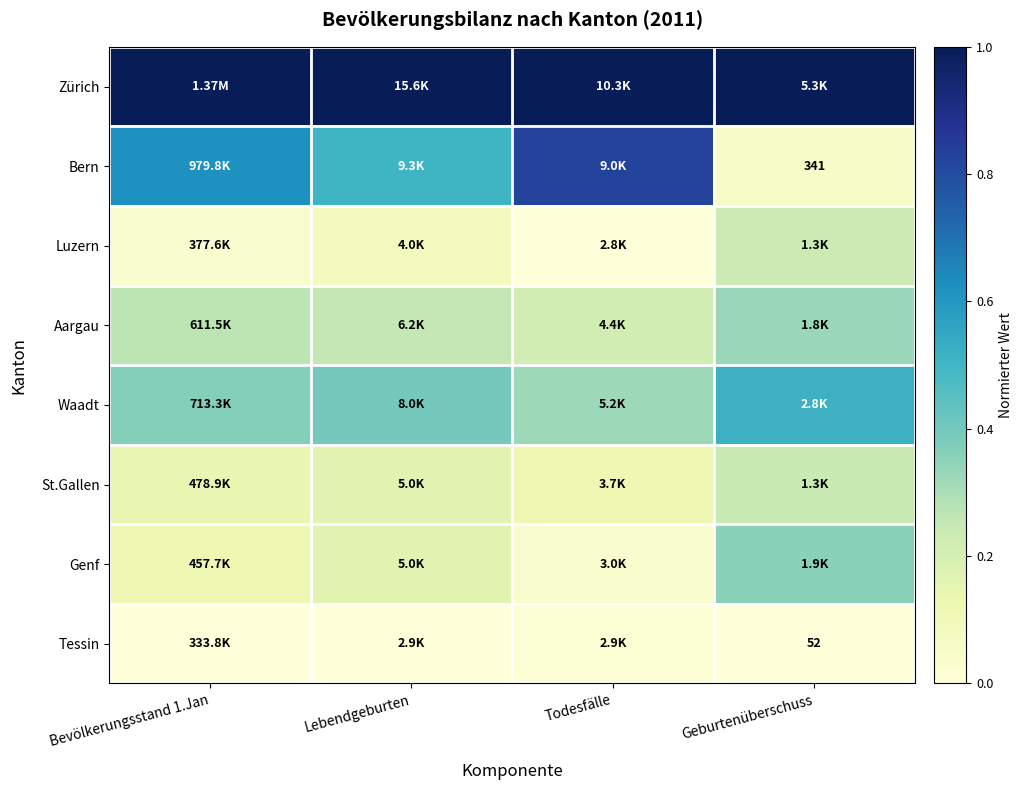

What is the spread (max minus min) of values at Geburtenüberschuss?

1.0